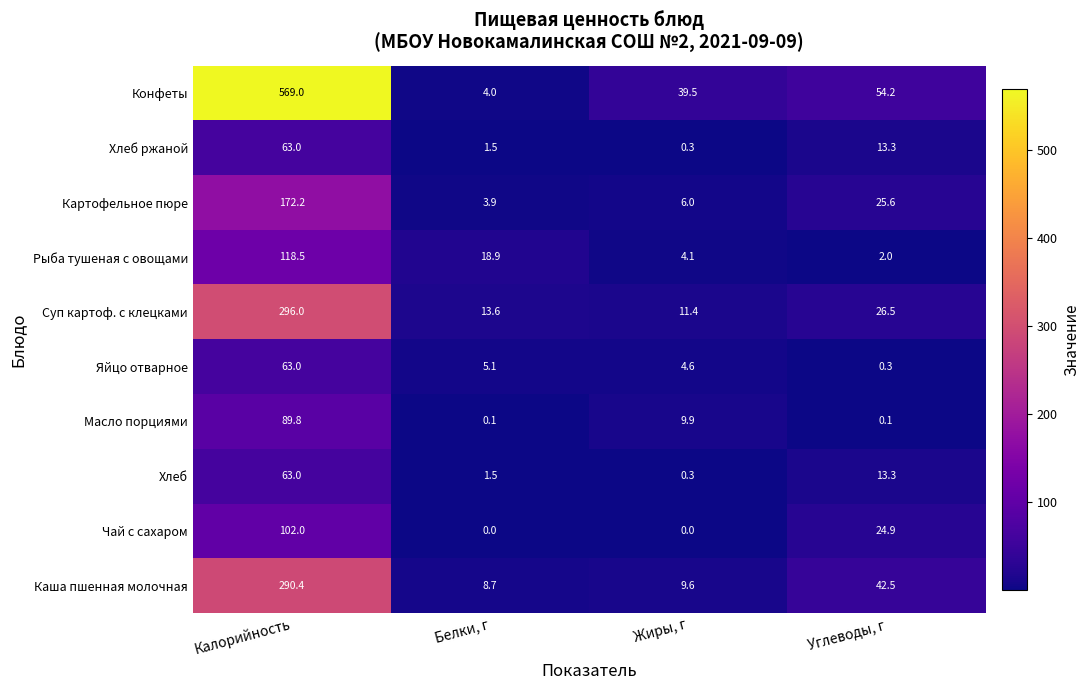

Which series has the largest total across all categories?

Конфеты